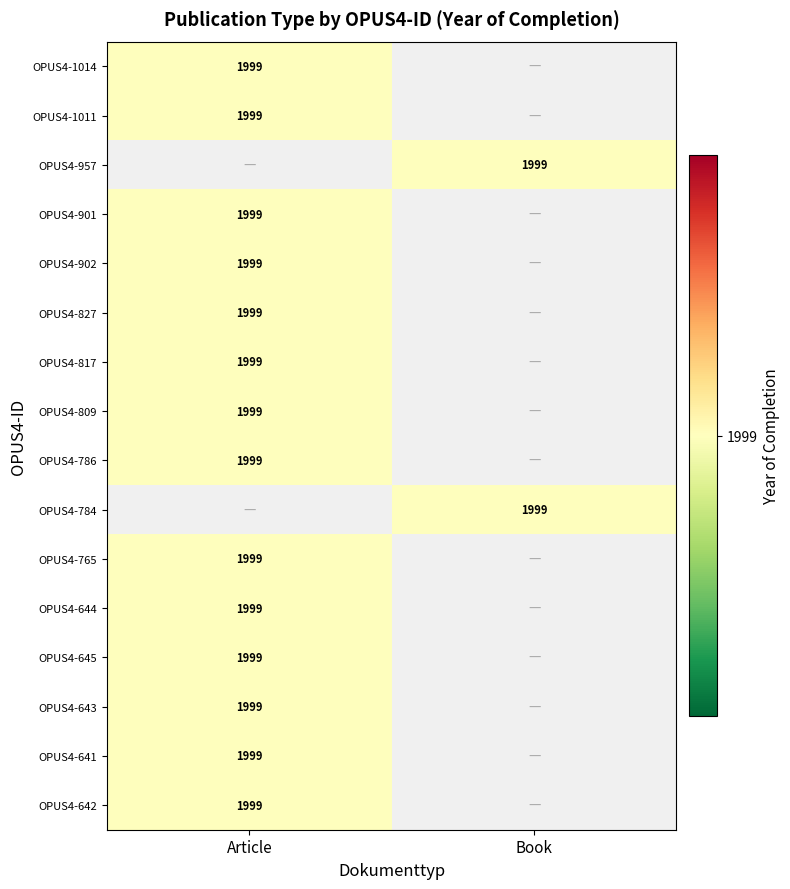

At how many categories does at least one series exceed 1255?

2